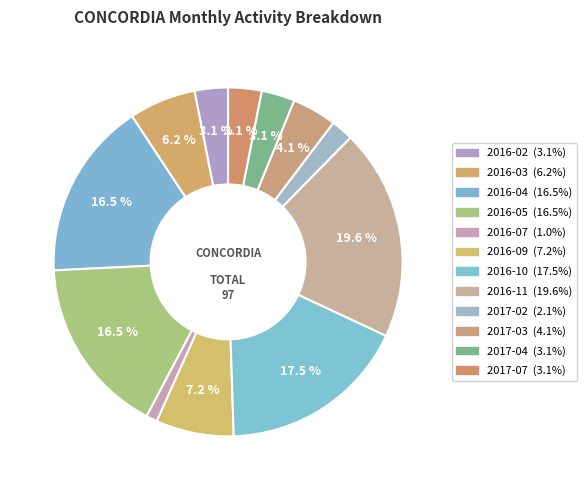

How many slices are in this pie chart?

12